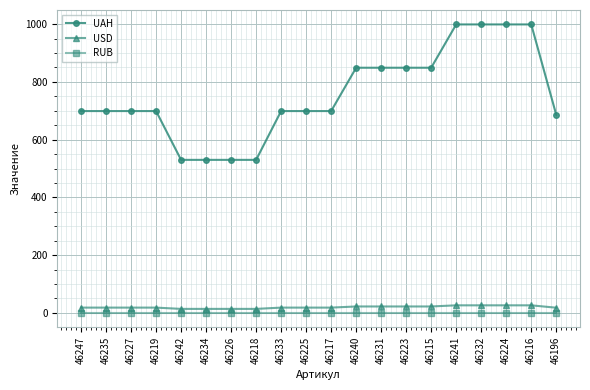

What is the greatest value displayed?

999.0